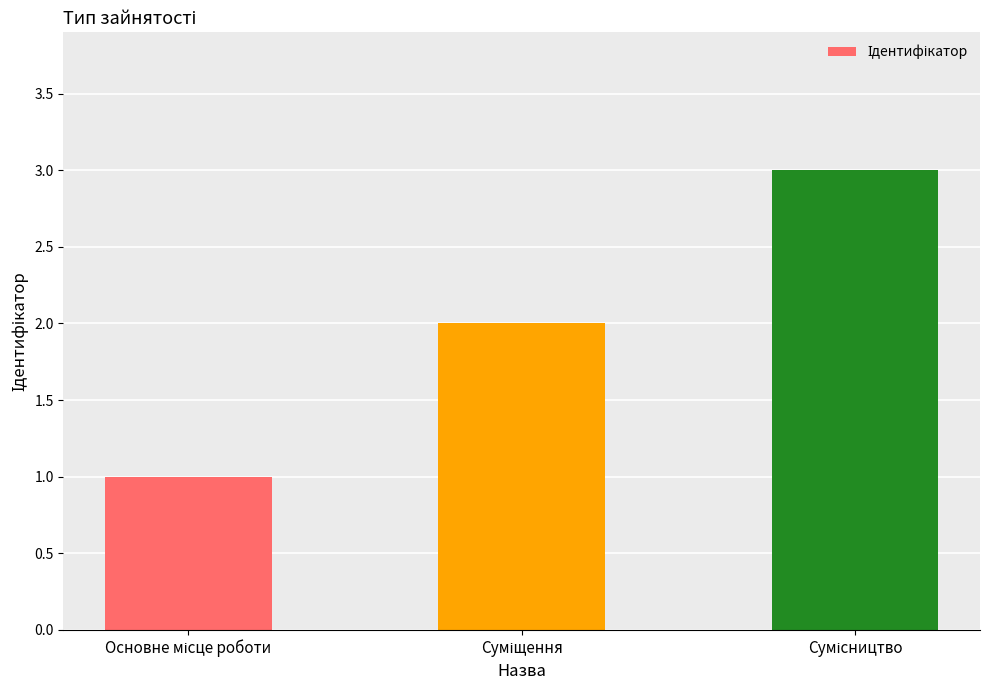

What is the value of the 1st bar from the left?

1